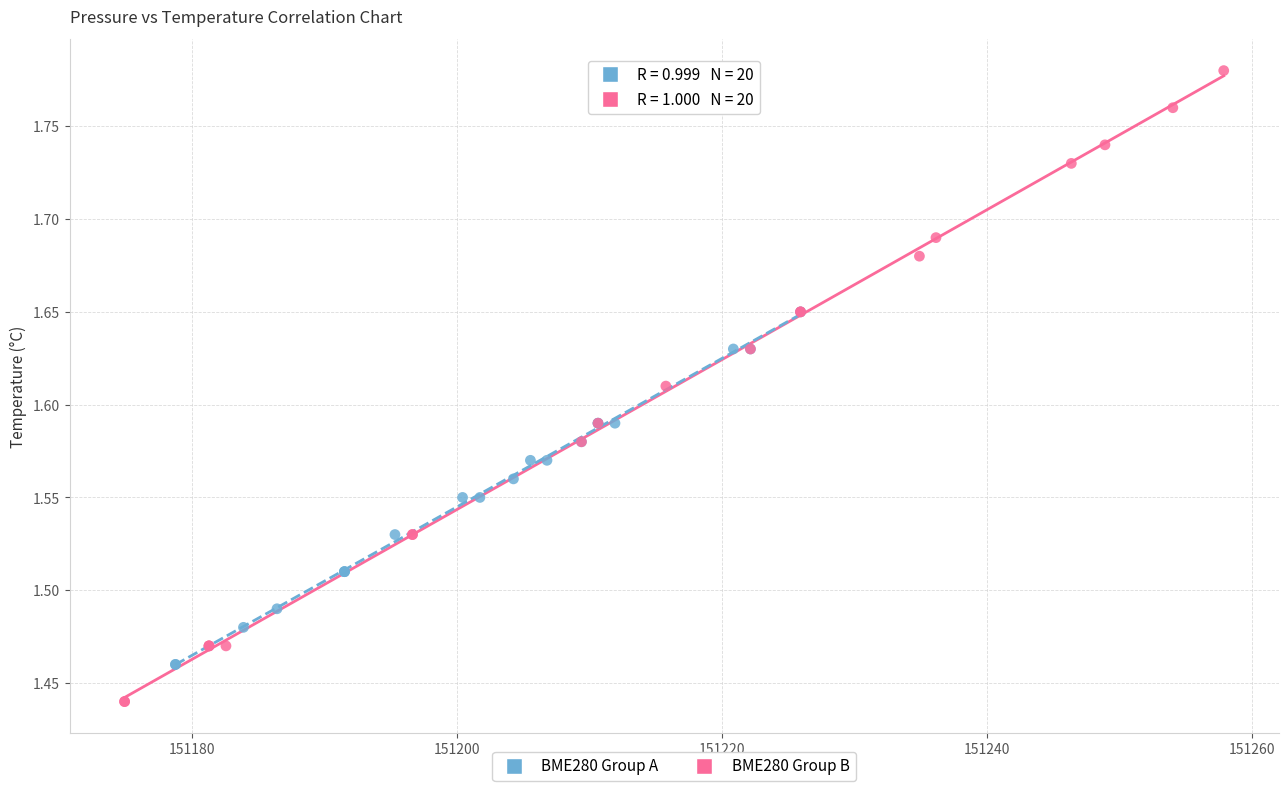

Which series has the largest Y range (max minus min)?

BME280 Group B